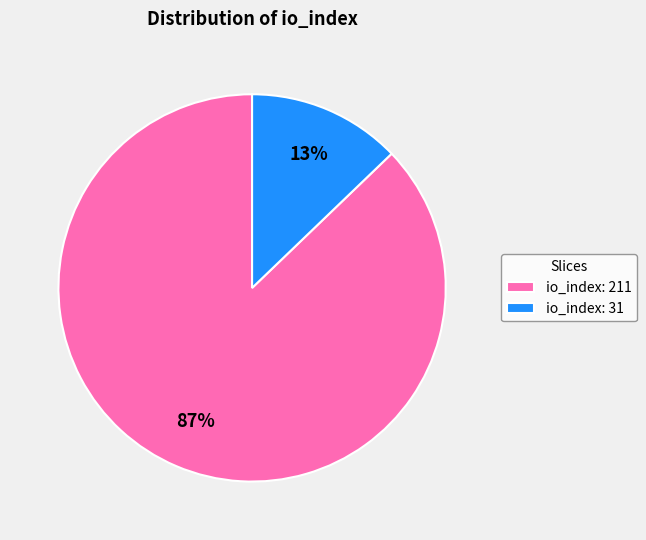

The io_index: 31 slice represents 1% of the pie. True or false?

False